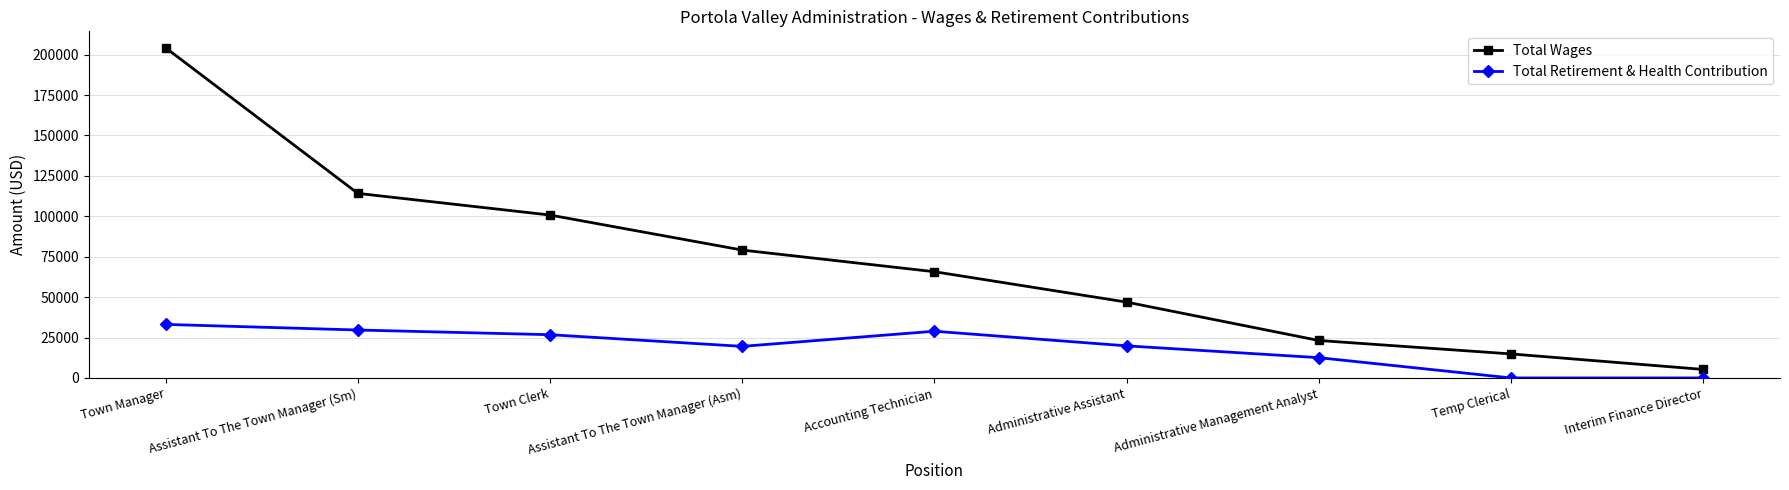

Read the Total Wages value at Assistant To The Town Manager (Asm), to the nearest 100.

79100